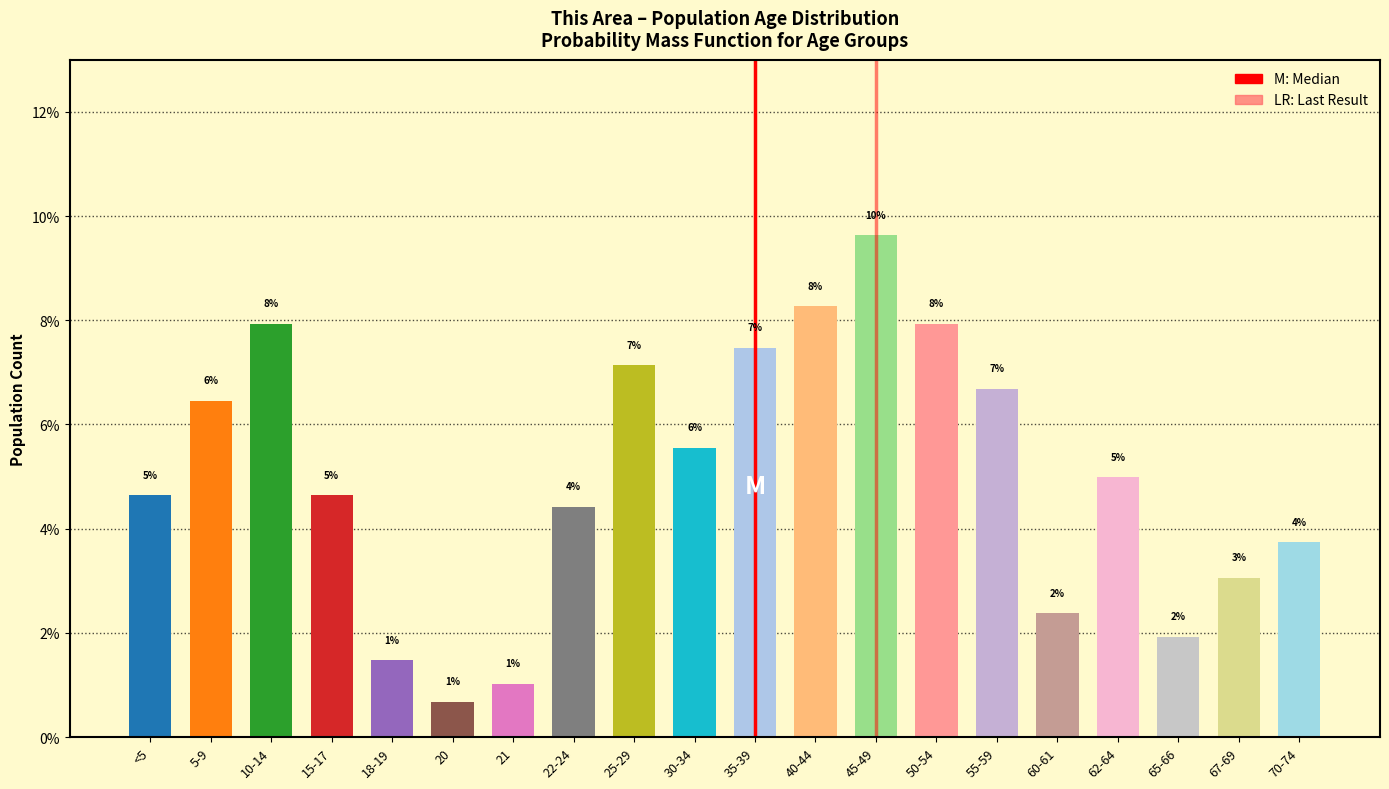

How many bars are there in total?

20